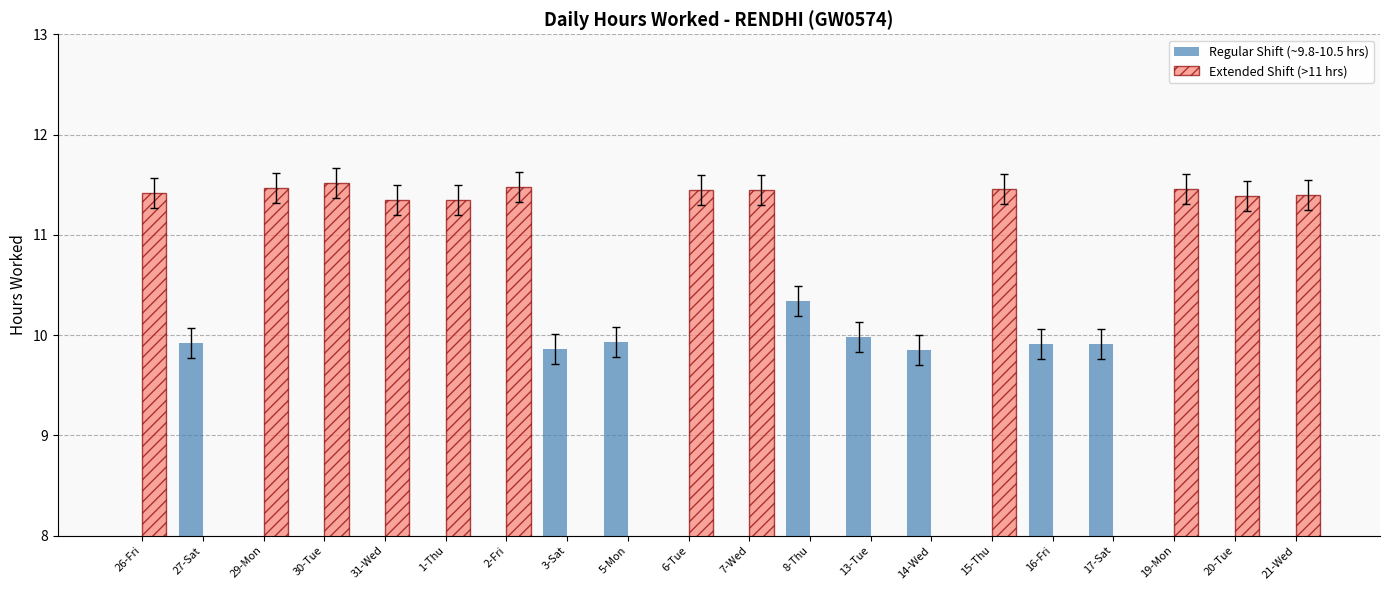

What are all the series names shown in the legend?

Regular Shift (~9.8-10.5 hrs), Extended Shift (>11 hrs)